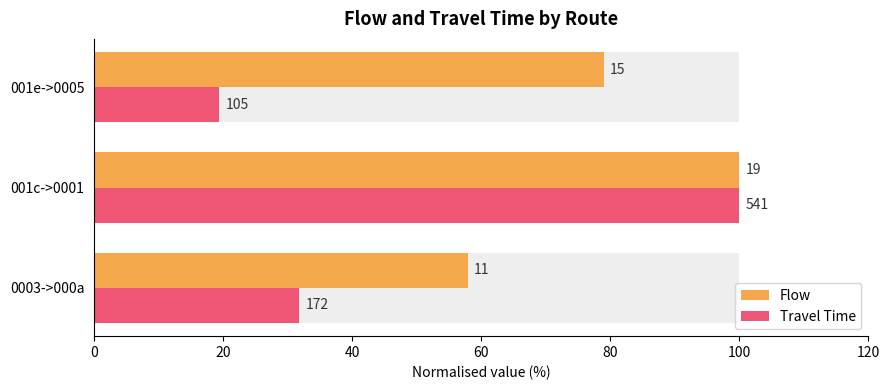

Count the number of categories in the chart.

3